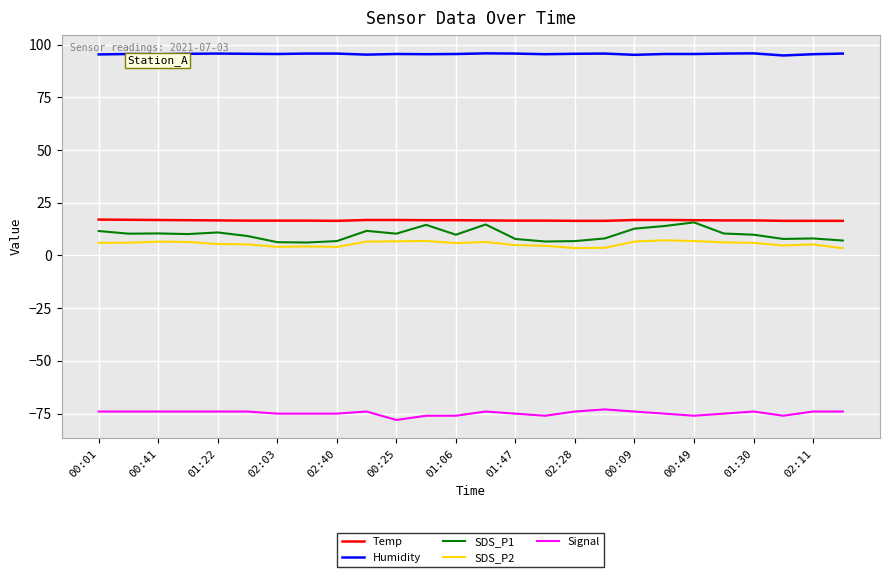

What is the minimum value shown in the chart?

-78.0